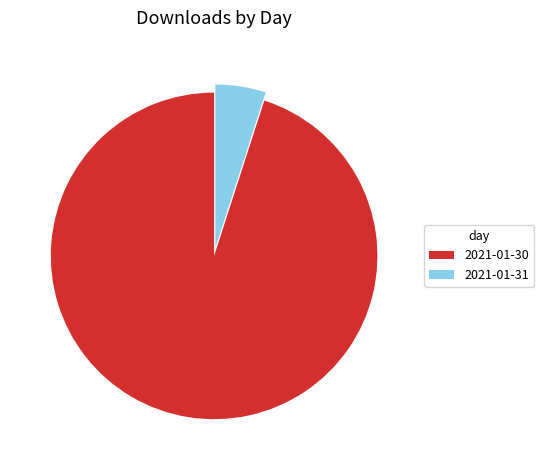

Which slice is the smallest?

2021-01-31